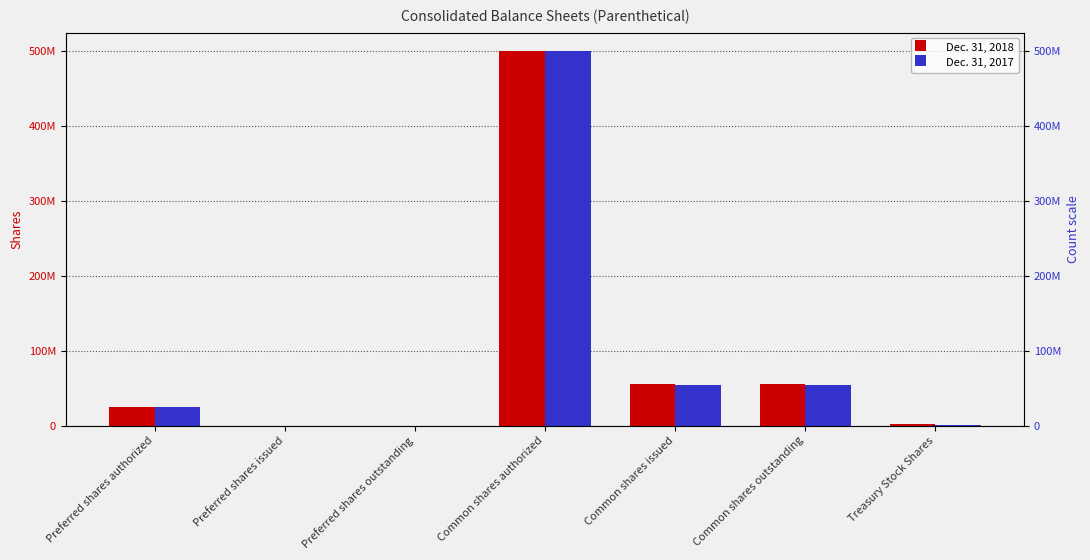

What are all the series names shown in the legend?

Dec. 31, 2018, Dec. 31, 2017